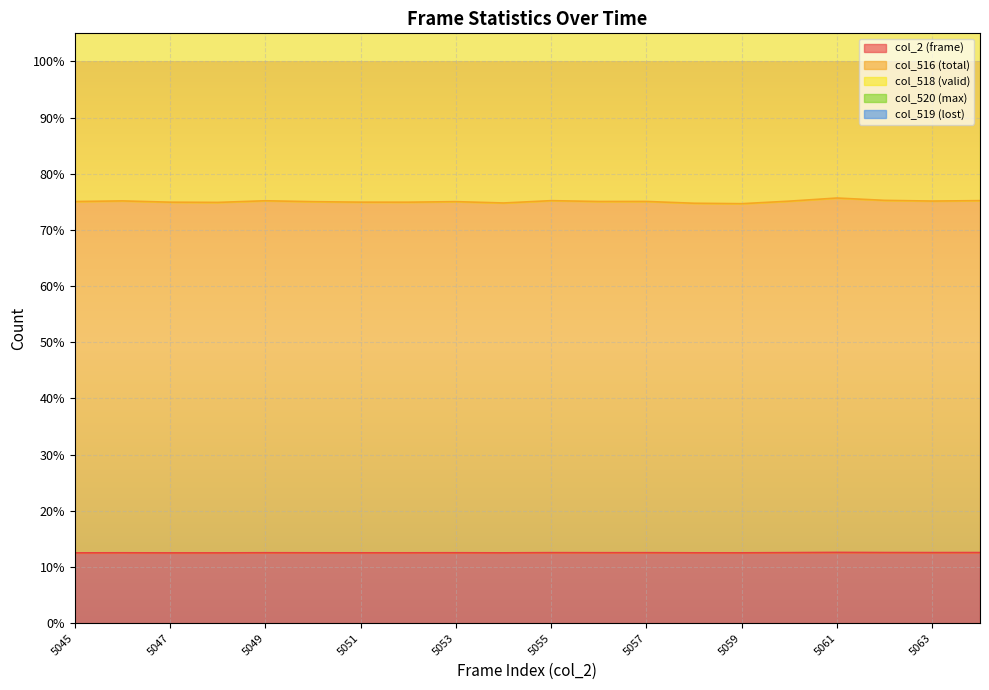

The col_516 (total) series shows 299.8 at 5047. True or false?

True